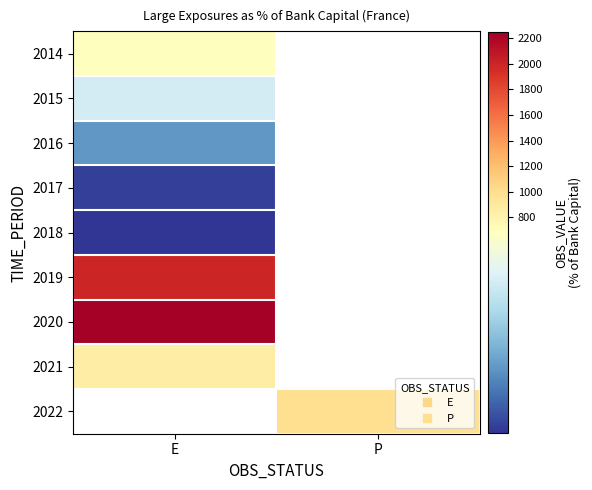

Rank the categories by 2016 value from highest to lowest.

E, P